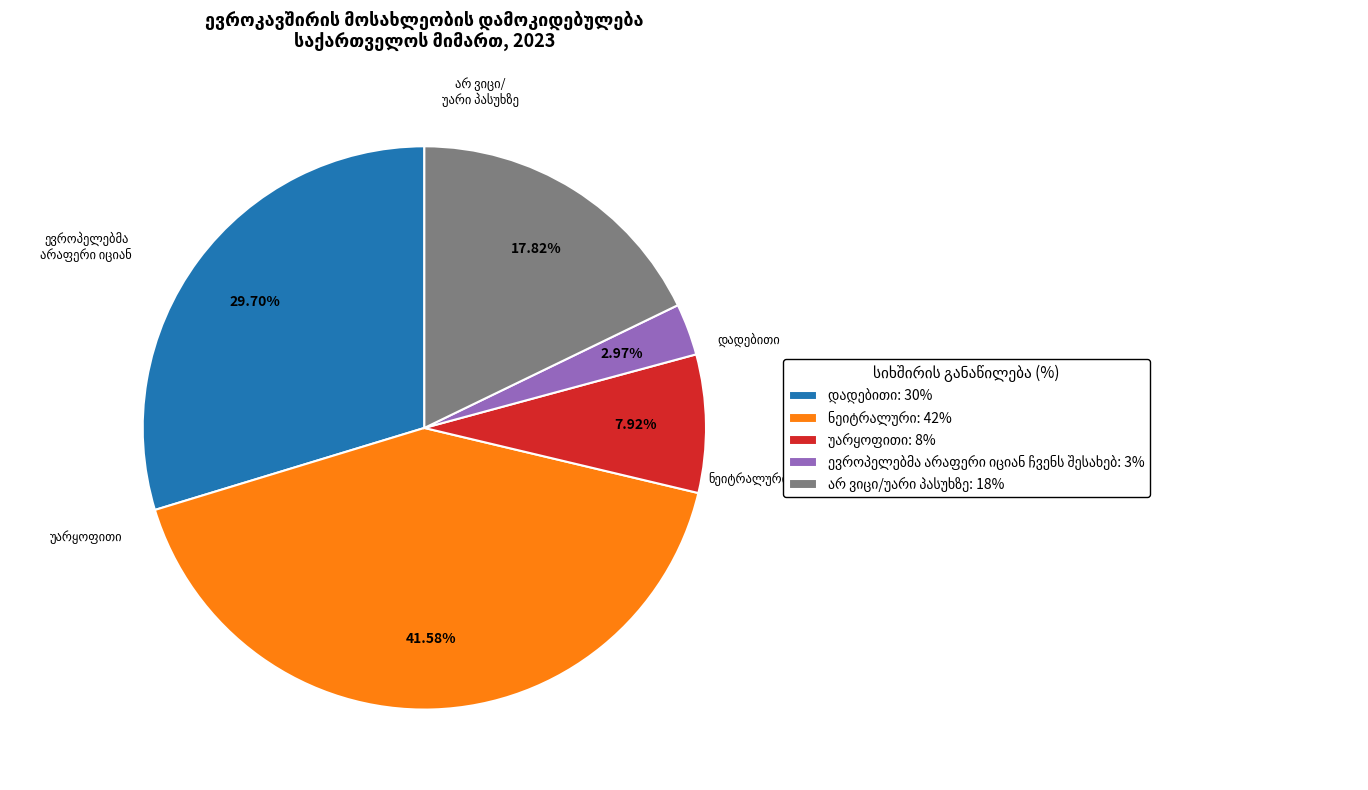

Is there any slice that represents more than half of the pie?

No